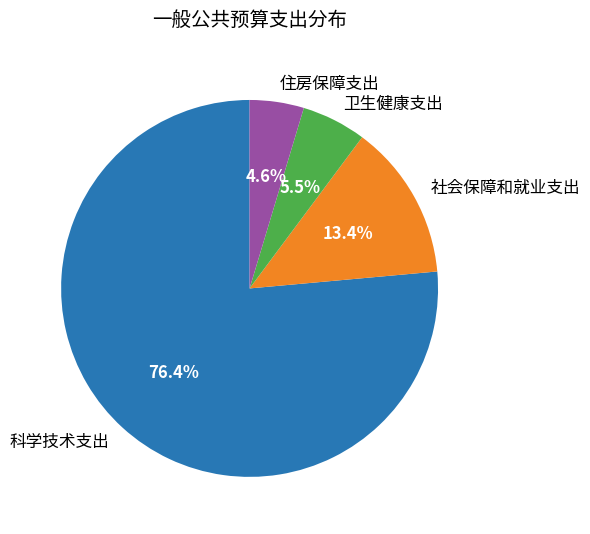

Count the number of slices in the pie.

4